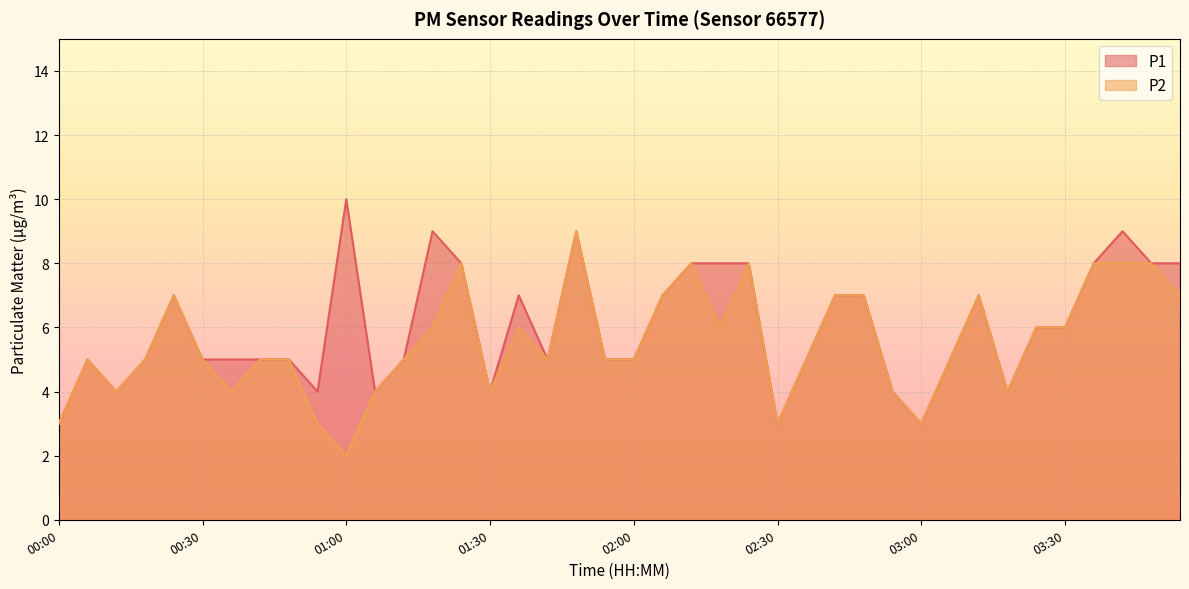

What value does the P2 series have at 00:00?

3